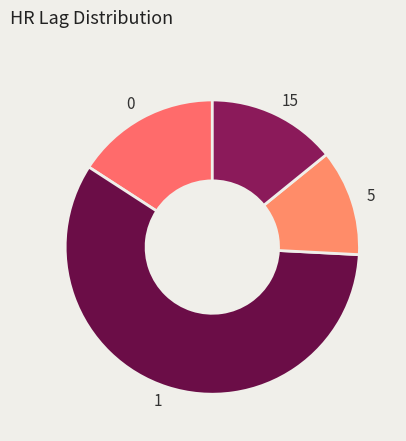

Is the sum of 5 and 0 greater than half?

No